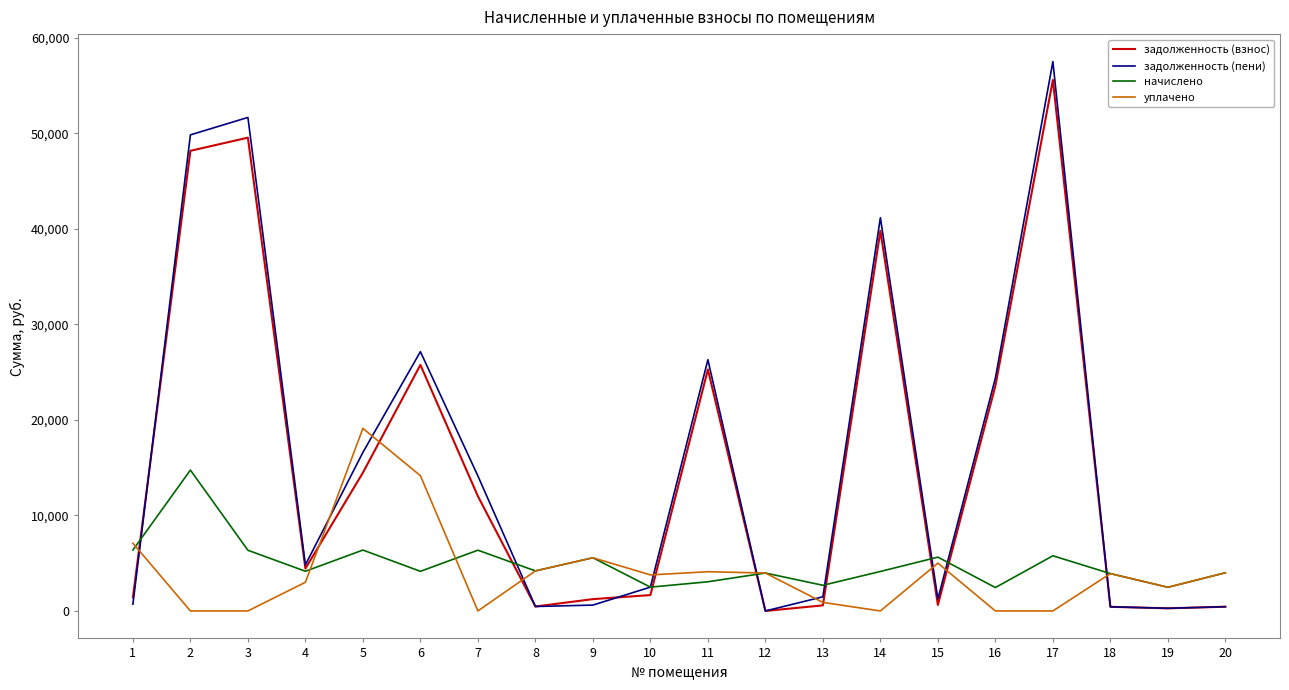

Is it true that задолженность (пени) equals 4819.1 at 4?

True